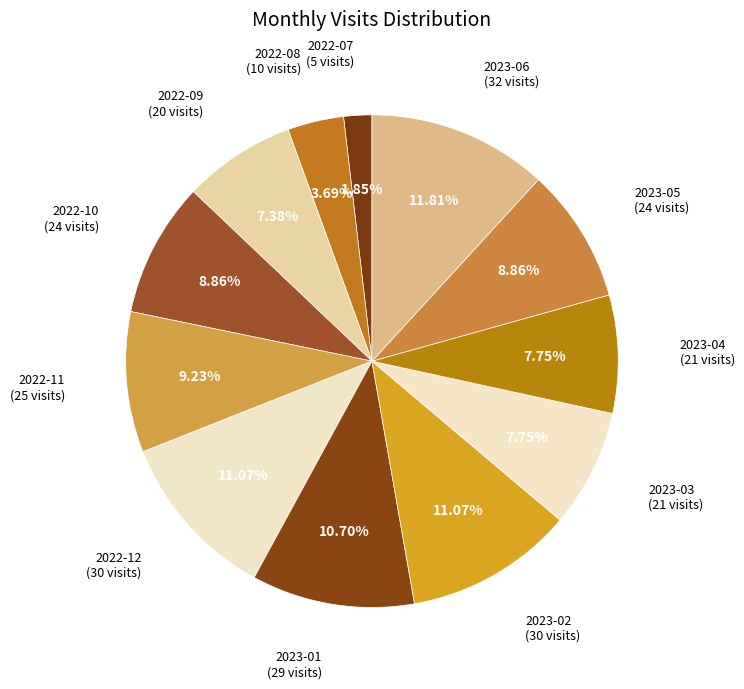

Count the number of slices in the pie.

12